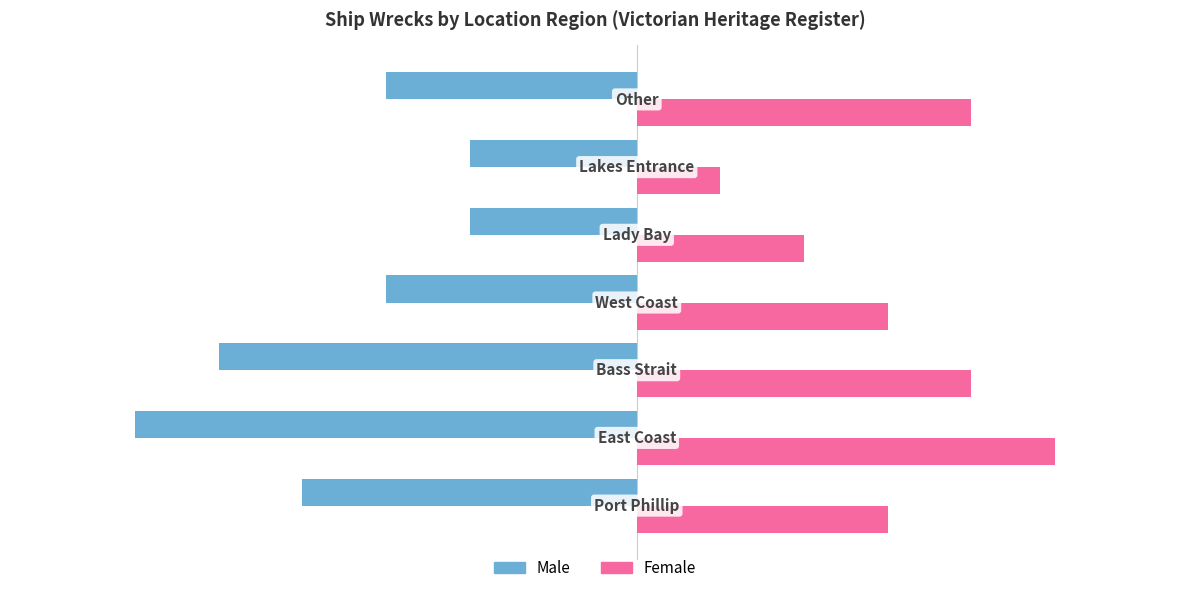

What is the sum of all Male values?

-25